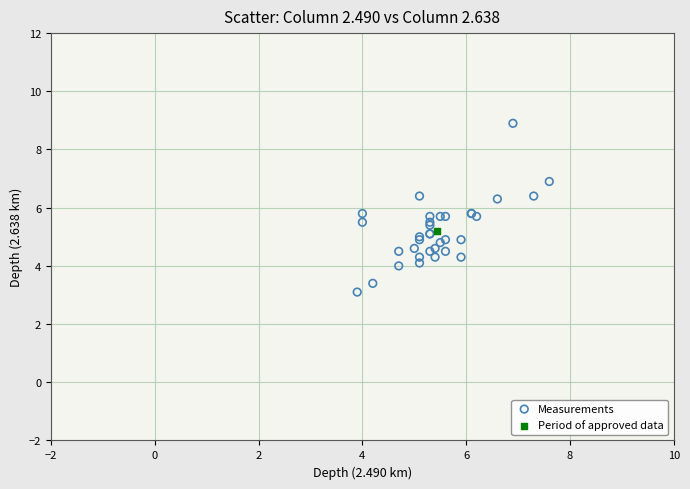

What are all the series names shown in the legend?

Measurements, Period of approved data